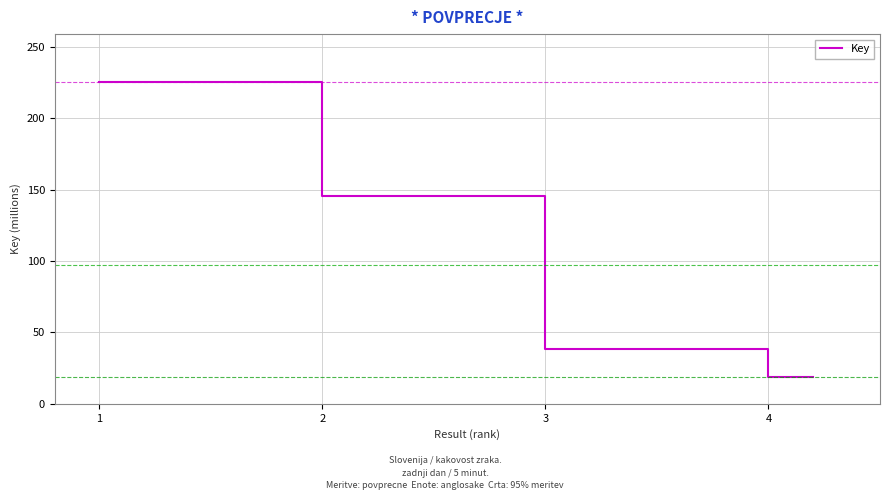

What is the greatest value displayed?

225.3